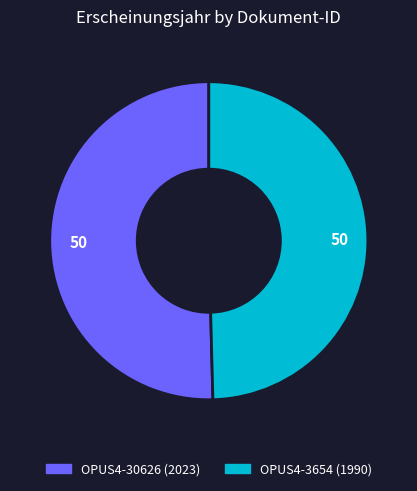

What is the majority slice?

OPUS4-30626